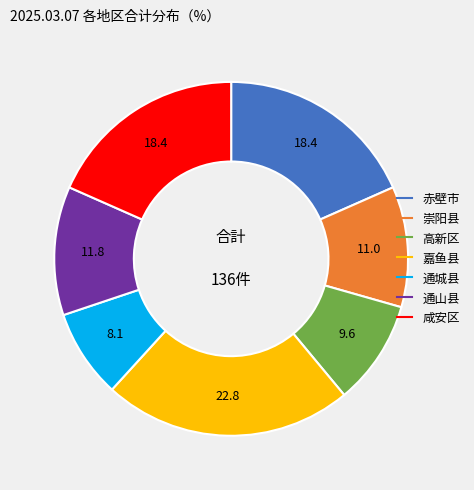

Between 通城县 and 咸安区, which is larger?

咸安区